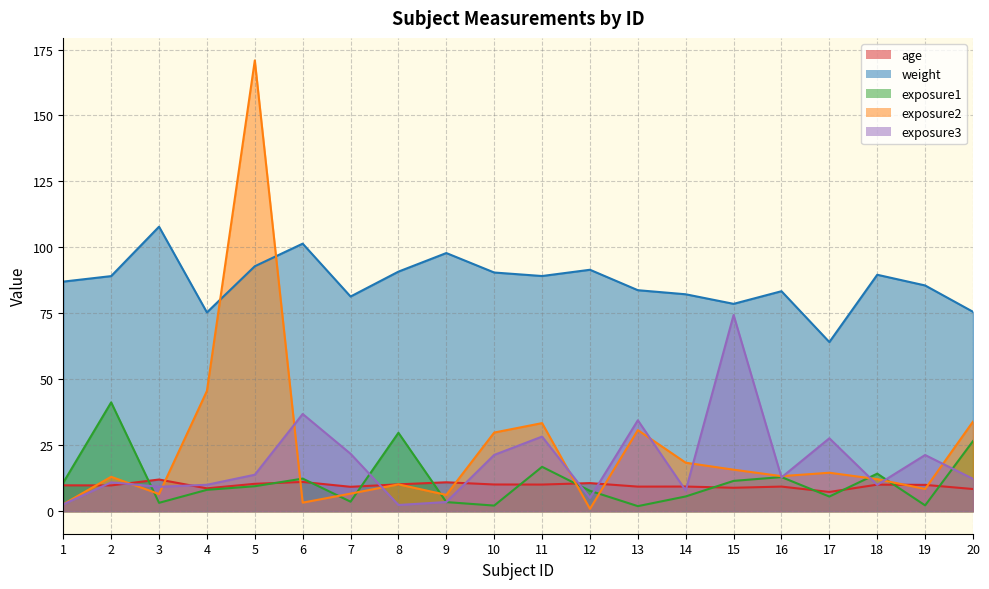

Reading left to right, extract all data points from this chart.

age: 9.8	9.8	12.0	8.7	10.4	11.1	9.2	10.2	11.0	10.1	10.1	10.6	9.3	9.3	8.9	9.3	7.3	10.1	10.0	8.4
weight: 87.0	89.1	107.8	75.4	92.9	101.4	81.4	90.8	97.9	90.5	89.1	91.5	83.8	82.2	78.6	83.4	64.1	89.6	85.6	75.6
exposure1: 10.8	41.2	3.2	8.1	9.5	12.3	3.6	29.7	3.4	2.1	16.8	7.7	1.9	5.6	11.5	12.9	5.5	14.2	2.2	26.6
exposure2: 2.6	13.0	6.5	45.6	170.9	3.2	6.7	10.2	6.2	29.8	33.4	0.9	30.7	18.4	15.7	13.3	14.6	12.1	8.4	34.0
exposure3: 2.6	10.9	9.2	10.0	13.8	36.8	21.8	2.3	3.5	21.3	28.3	5.0	34.5	7.8	74.4	12.8	27.6	10.0	21.3	12.3